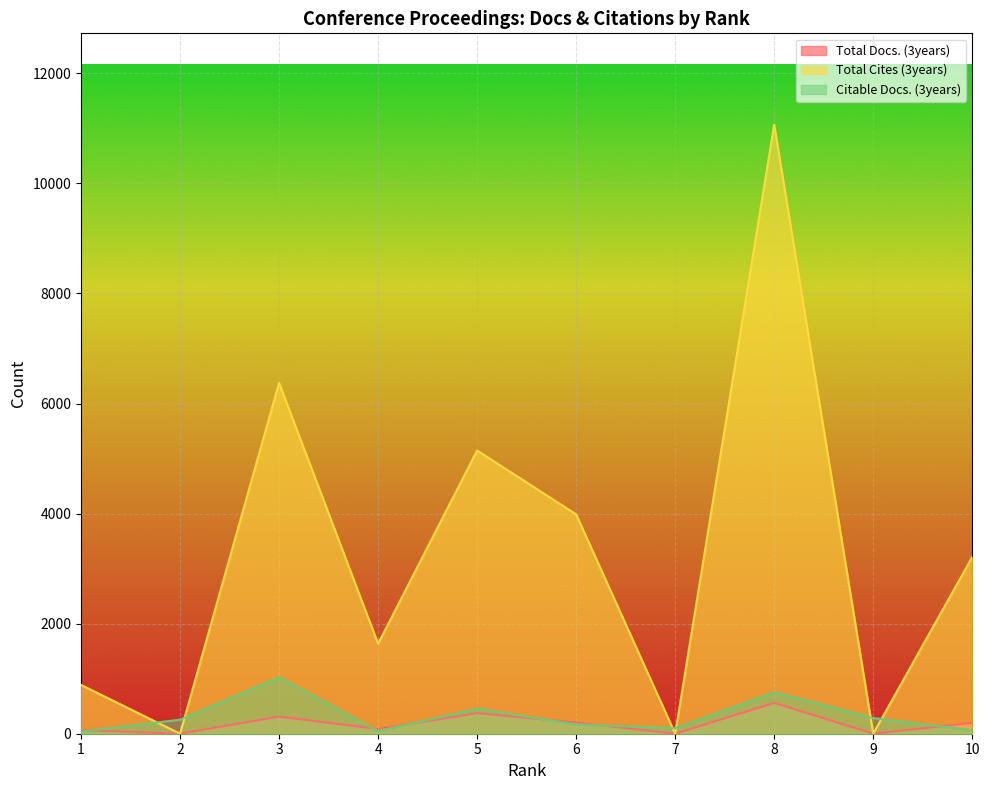

Reading left to right, what are all the values shown in this chart?

Total Docs. (3years): 1=64	2=0	3=311	4=85	5=374	6=203	7=0	8=560	9=0	10=197
Total Cites (3years): 1=887	2=0	3=6374	4=1635	5=5146	6=3985	7=0	8=11066	9=0	10=3211
Citable Docs. (3years): 1=39	2=255	3=1027	4=45	5=454	6=167	7=102	8=753	9=285	10=64